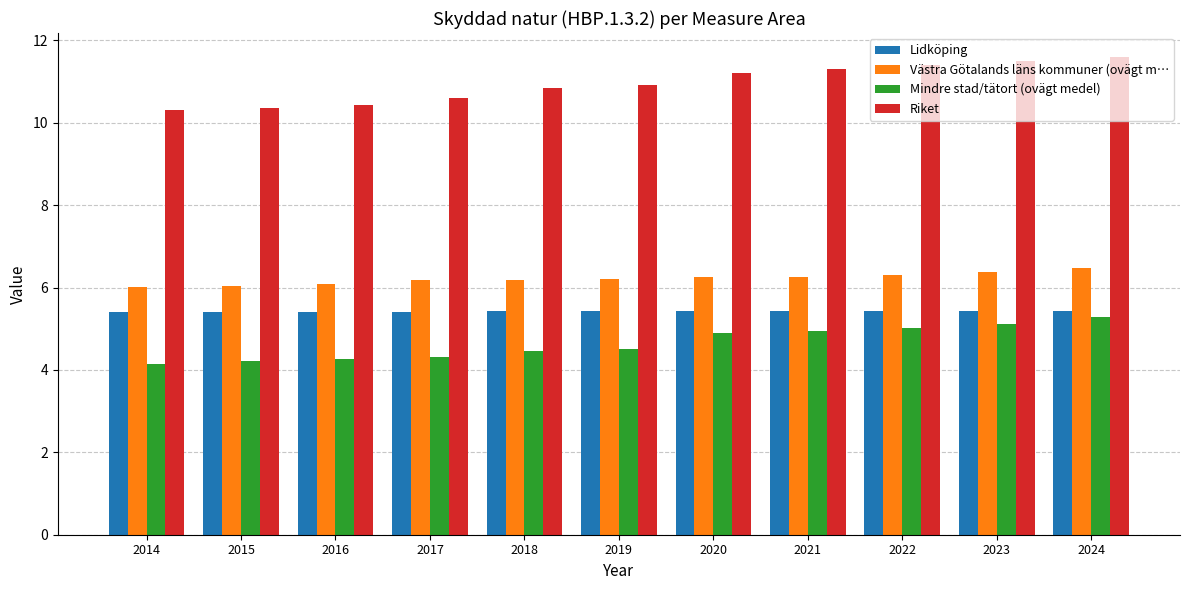

Does the chart contain stacked bars?

No